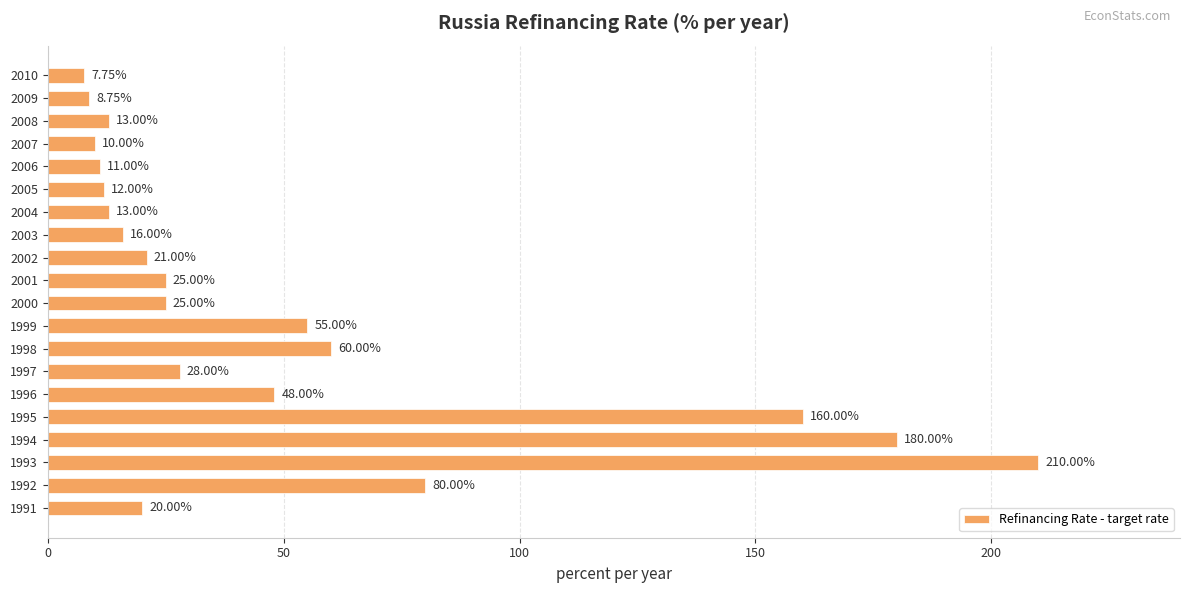

Which label corresponds to the smallest value in the chart?

2010